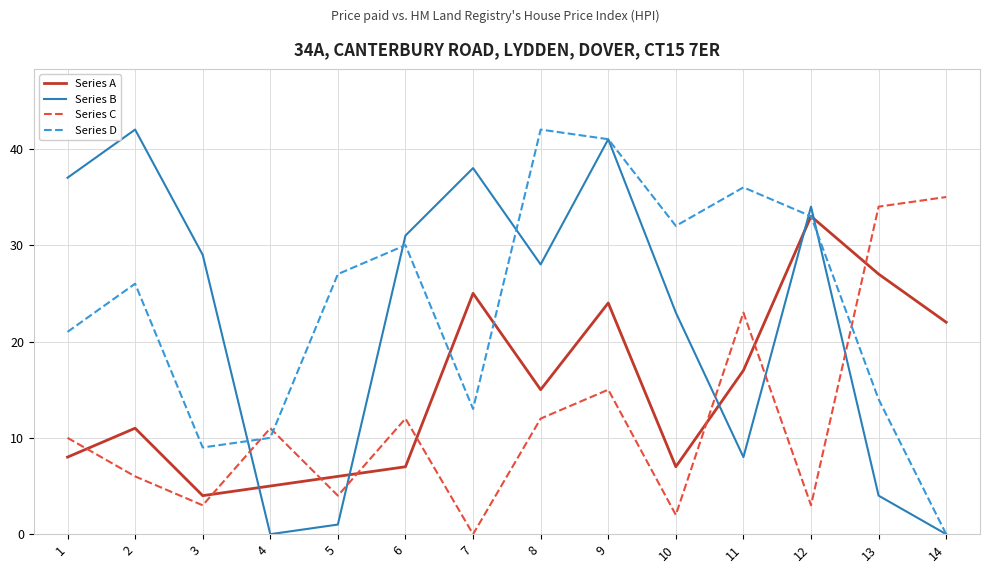

Which series ends up on top after the final intersection of Series B and Series C?

Series C